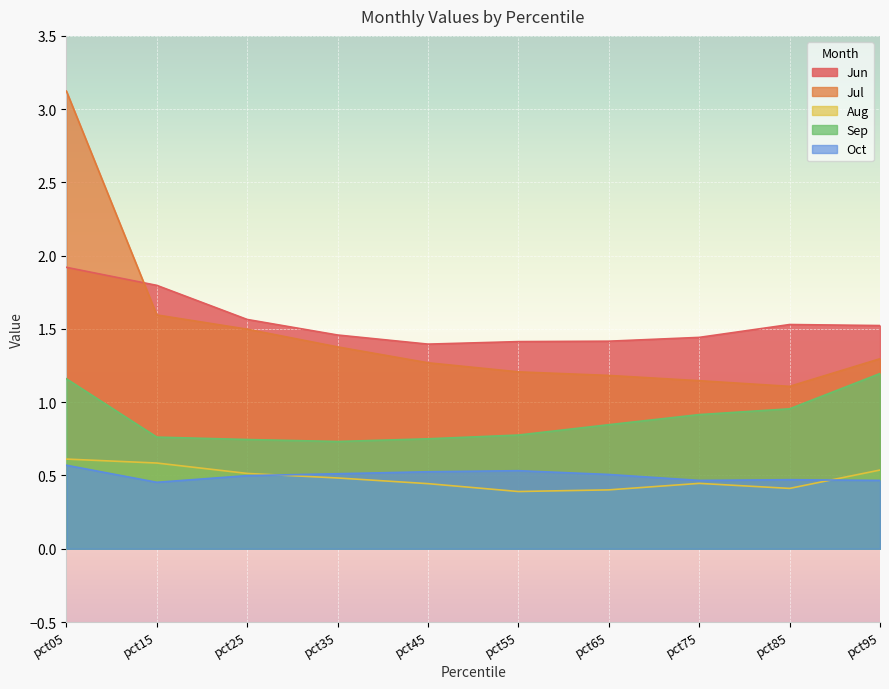

True or false: Jul and Oct cross at least once.

False